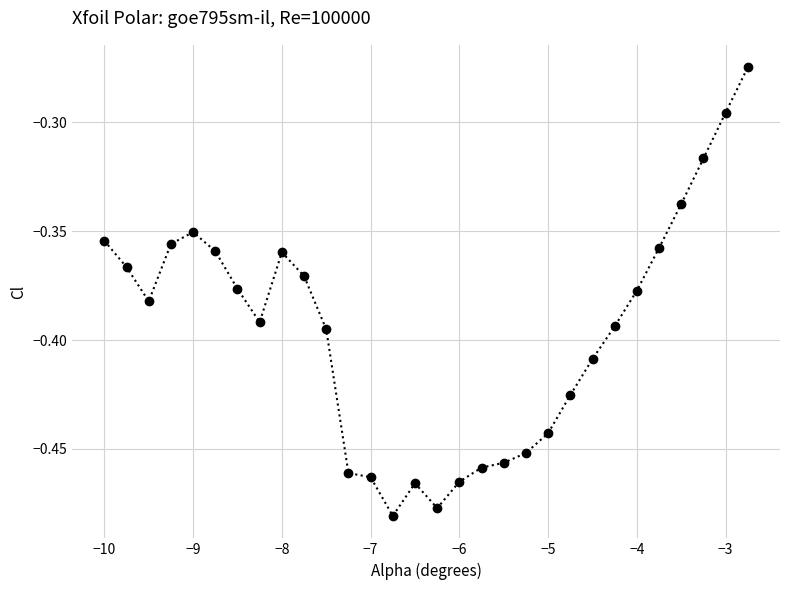

True or false: there are more than 2 points higher than both neighbors.

True